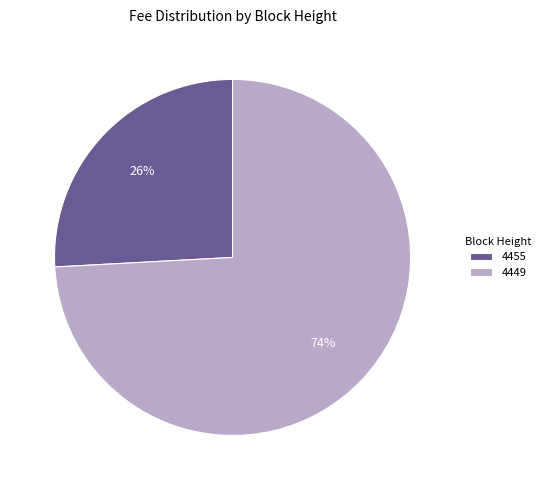

How many slices are in this pie chart?

2